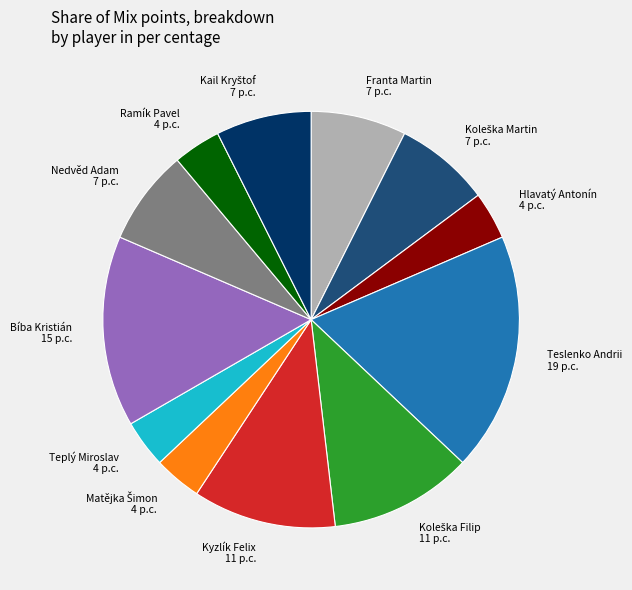

Which category has the biggest portion of the pie?

Teslenko Andrii